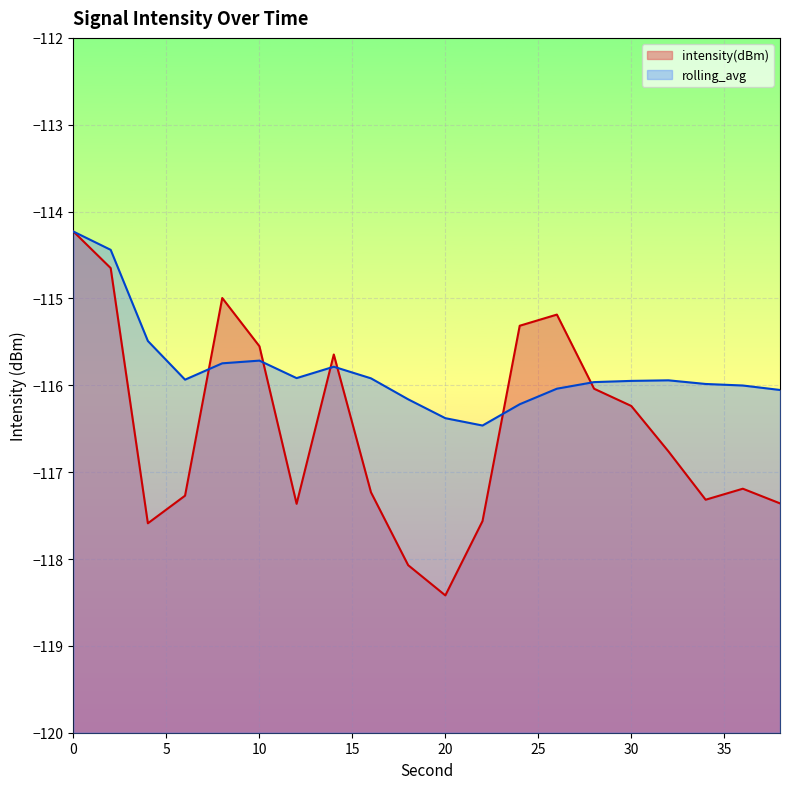

True or false: rolling_avg has a value of -115.9 at 32.

True